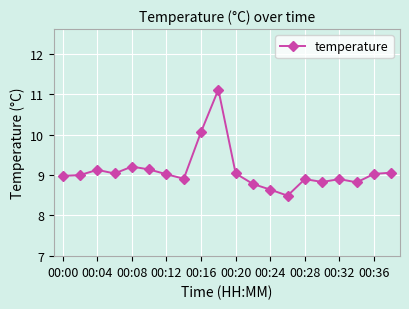

What is the value of the 2nd point from the left?

9.0